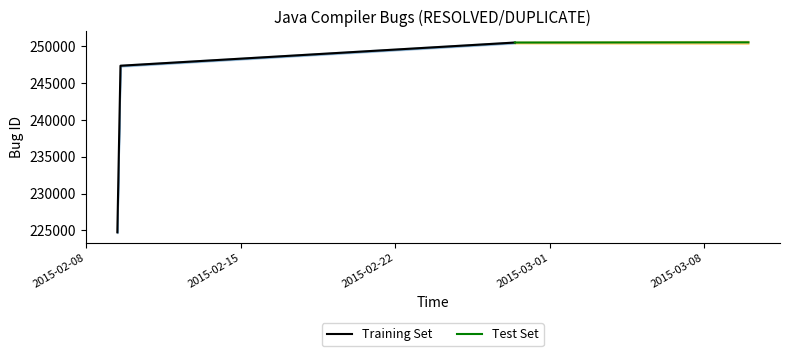

At which label does the data first exceed 247362?

2015-02-27 10:06:35